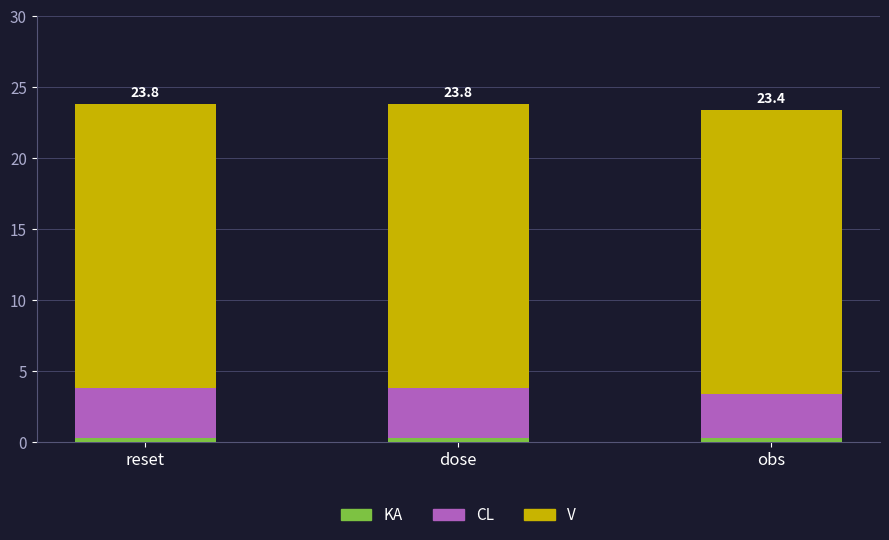

What is the average value of the KA series?

0.3